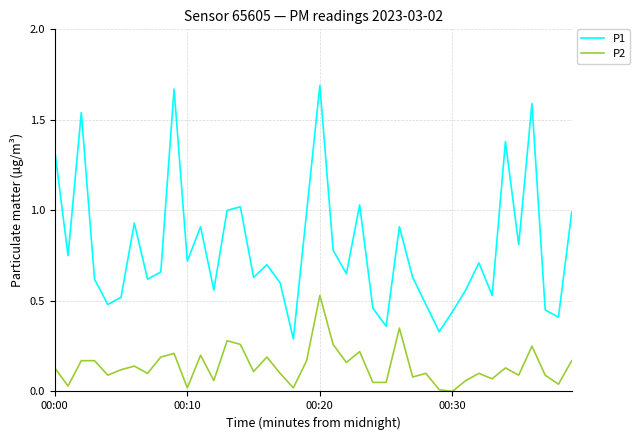

True or false: P2 and P1 intersect in this chart.

False